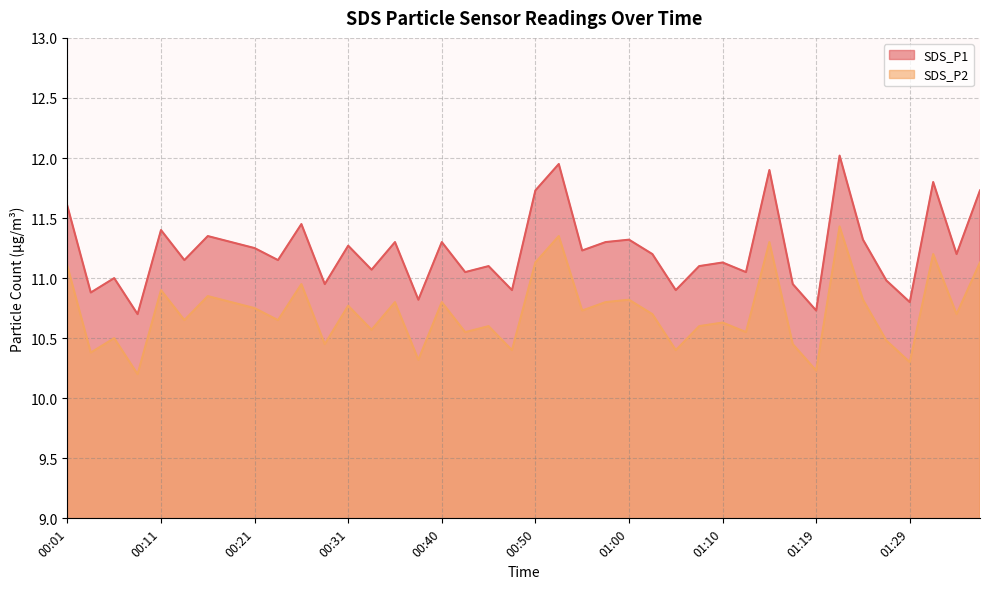

What is the difference between the maximum and second lowest values in the SDS_P2 series?

1.2